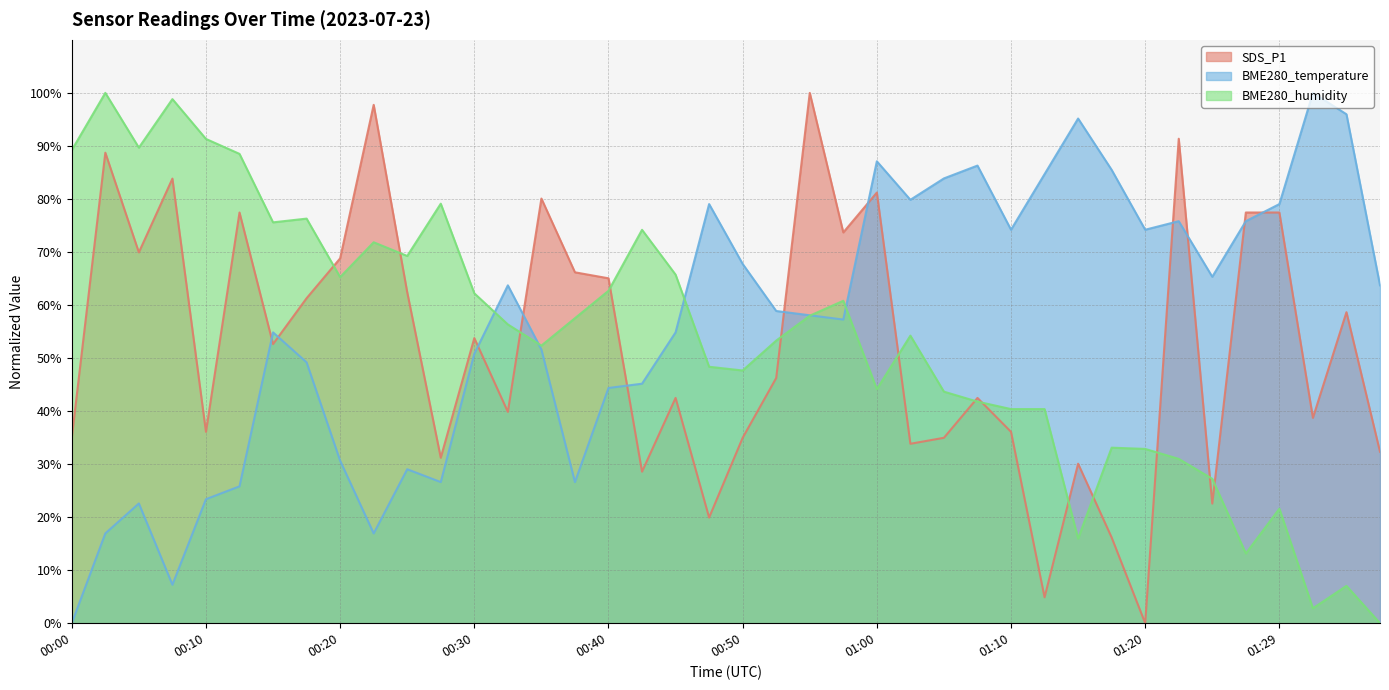

What is the value of the BME280_humidity point at the 35th from the left?

27.2